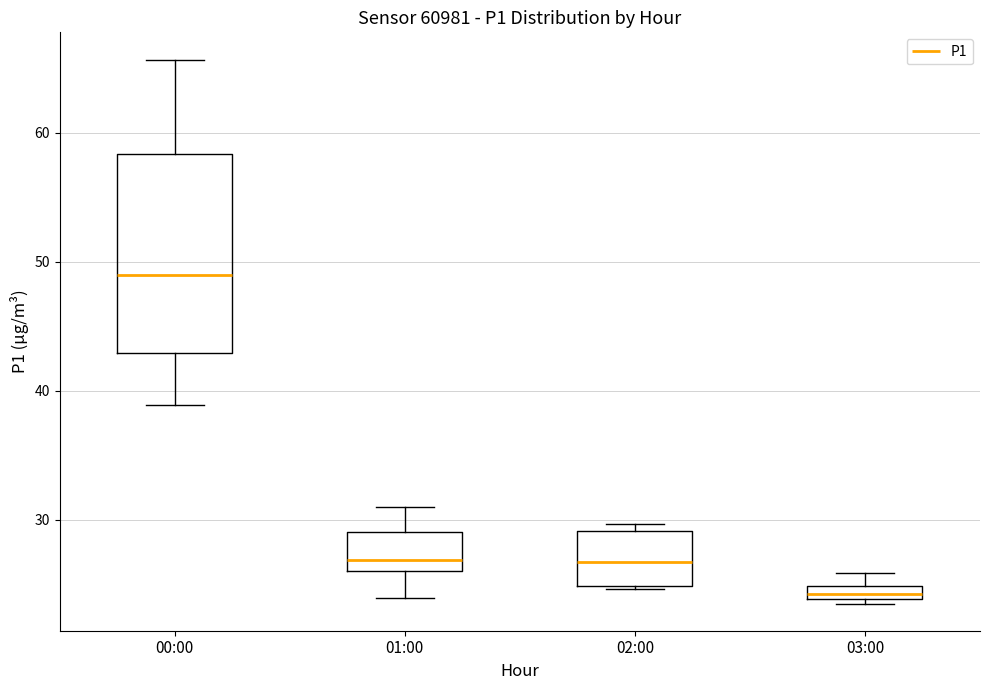

Which box has the highest median line?

00:00